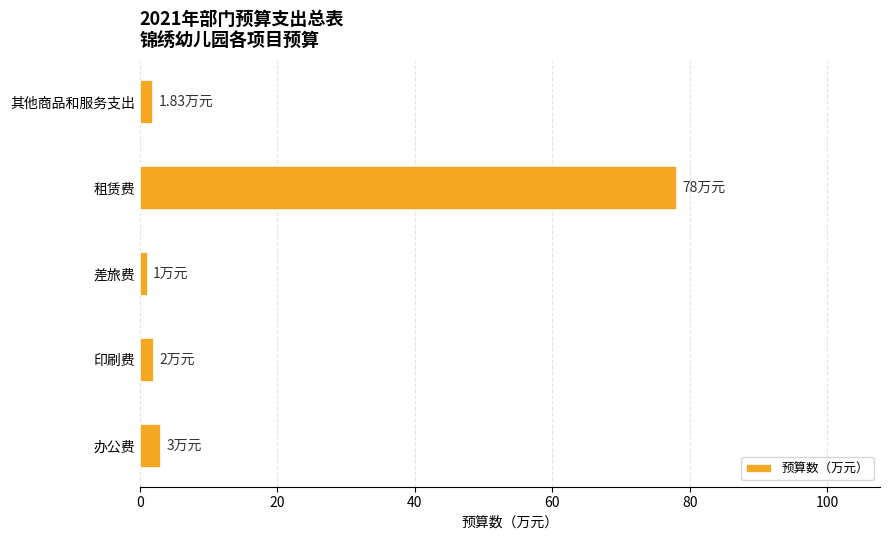

What is the average value?

17.2